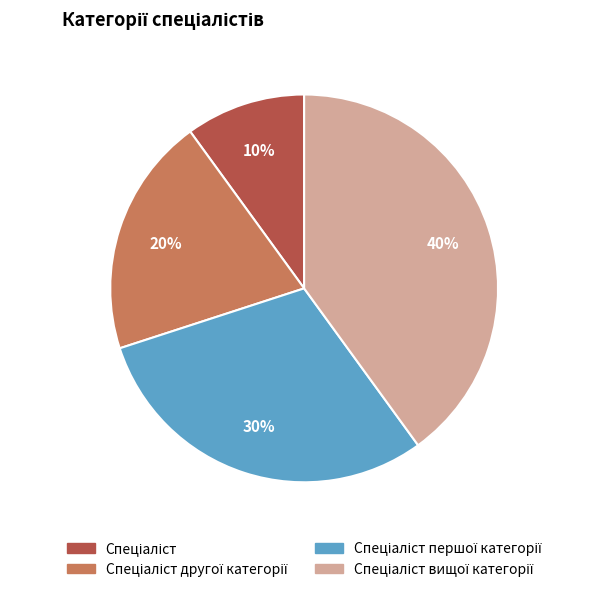

Is there any slice that represents more than half of the pie?

No